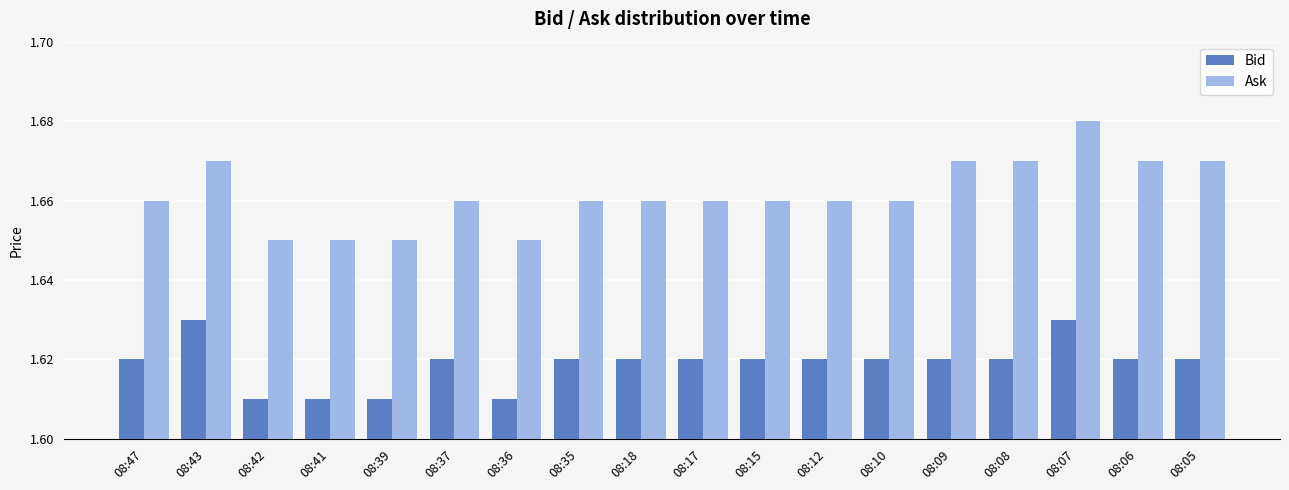

Which series has the widest spread of values?

Ask